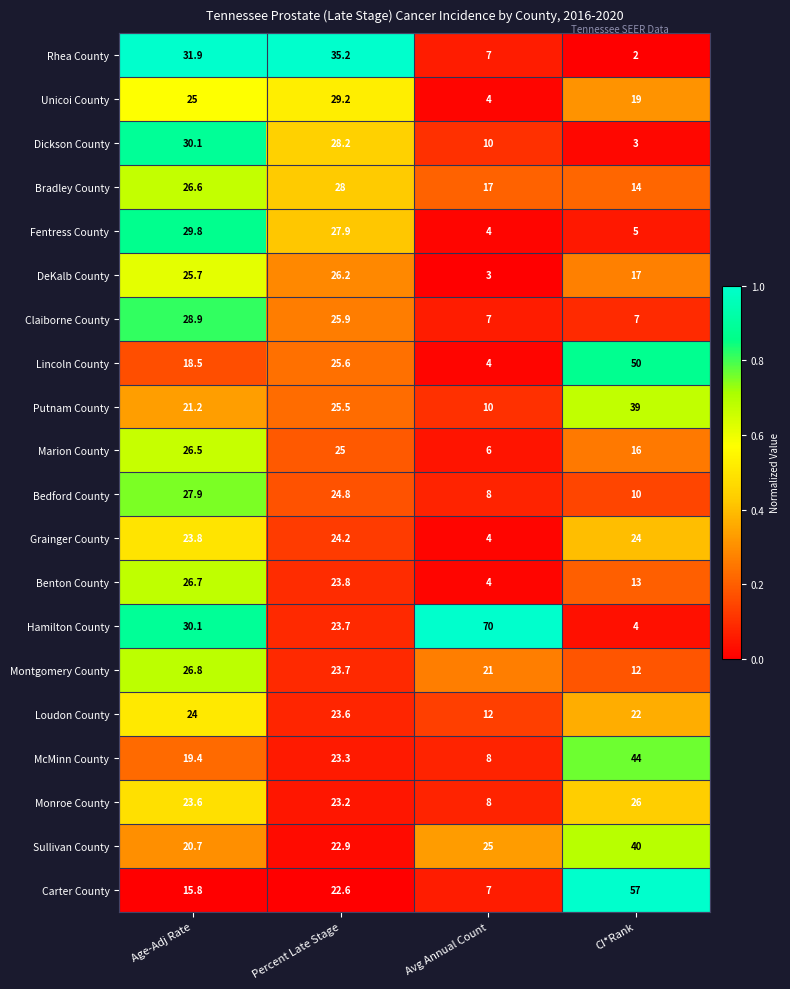

At which category is the sum across all series the highest?

Percent Late Stage